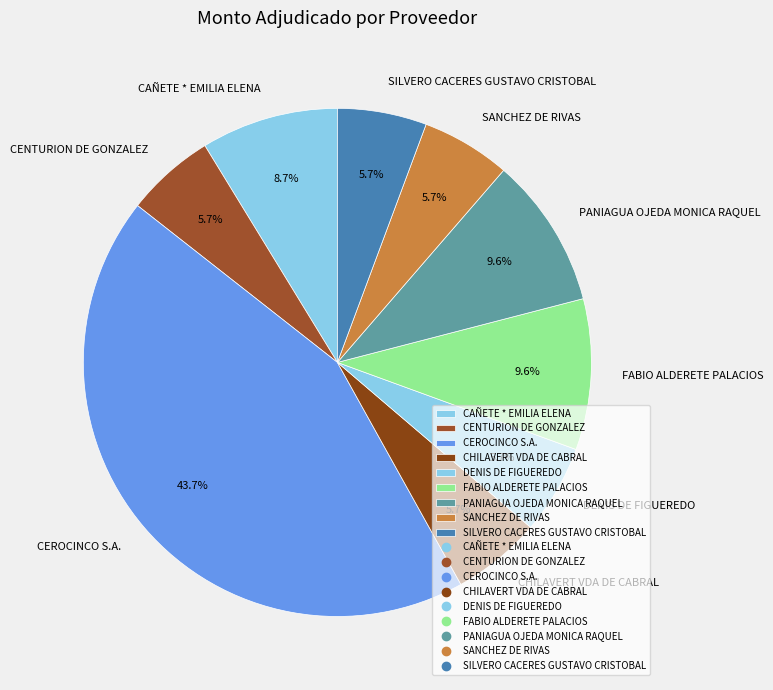

To the nearest percent, what portion does CAÑETE * EMILIA ELENA represent?

9%